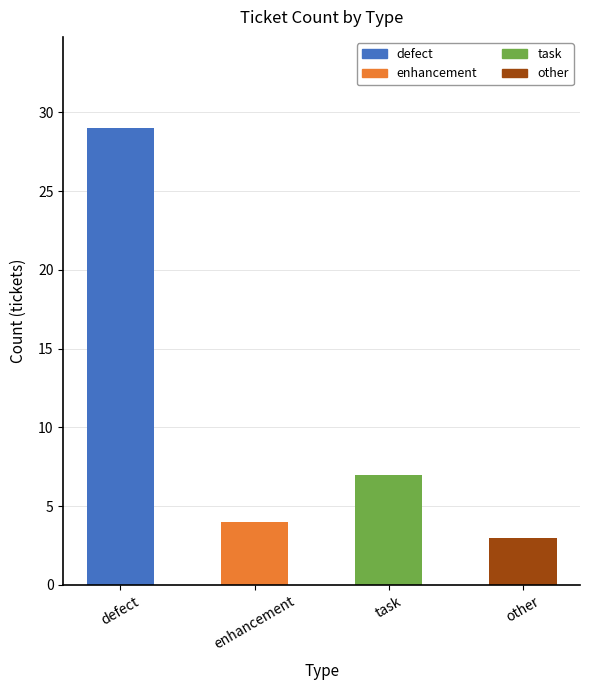

Which has a higher value, other or defect?

defect